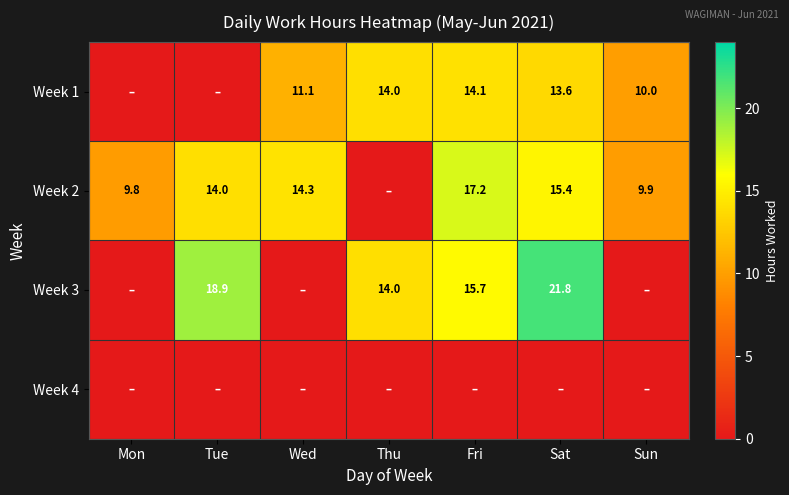

Is the value of Week 2 at Fri greater than the value of Week 3 at Tue?

No